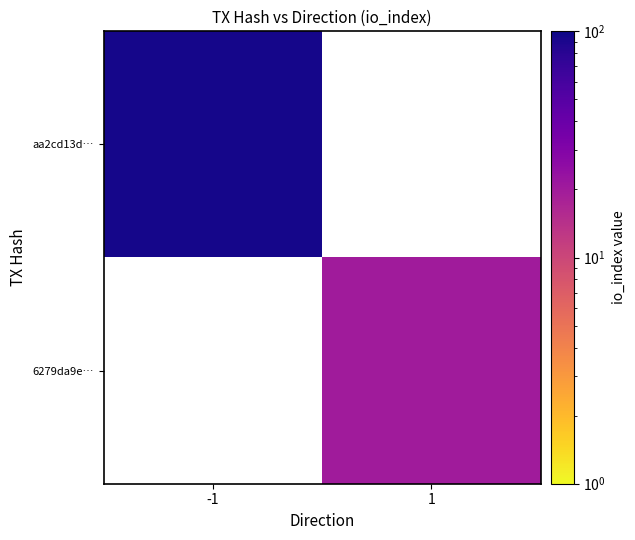

Which category has the lowest value in the aa2cd13d… series?

-1